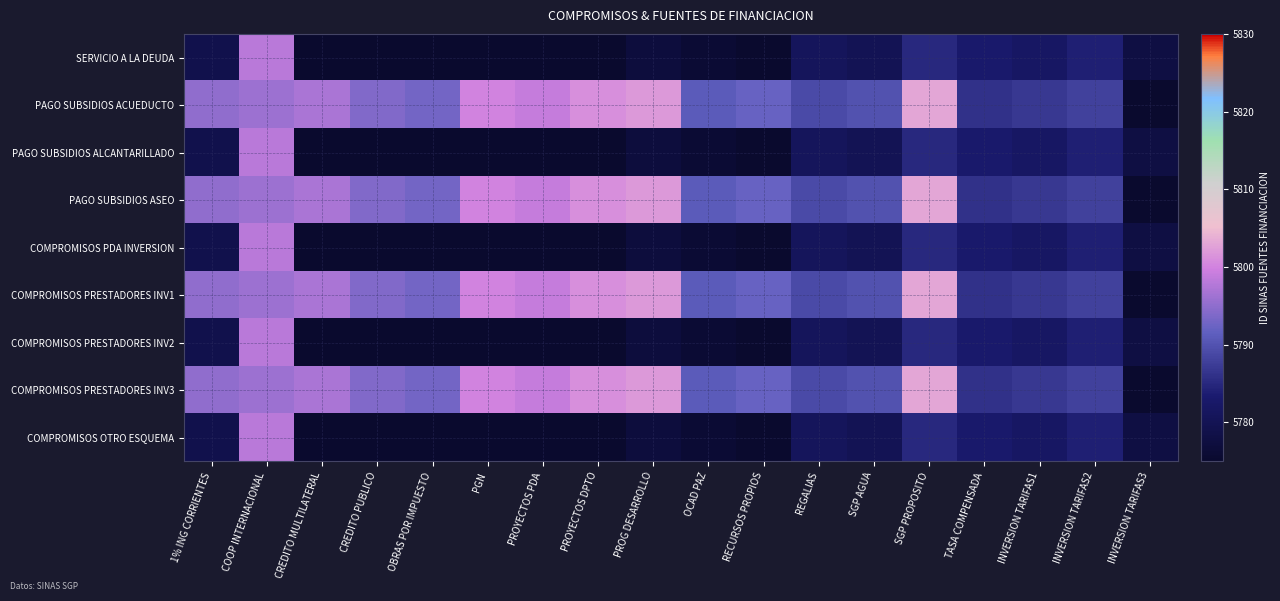

At which category is the sum across all series the highest?

COOP INTERNACIONAL